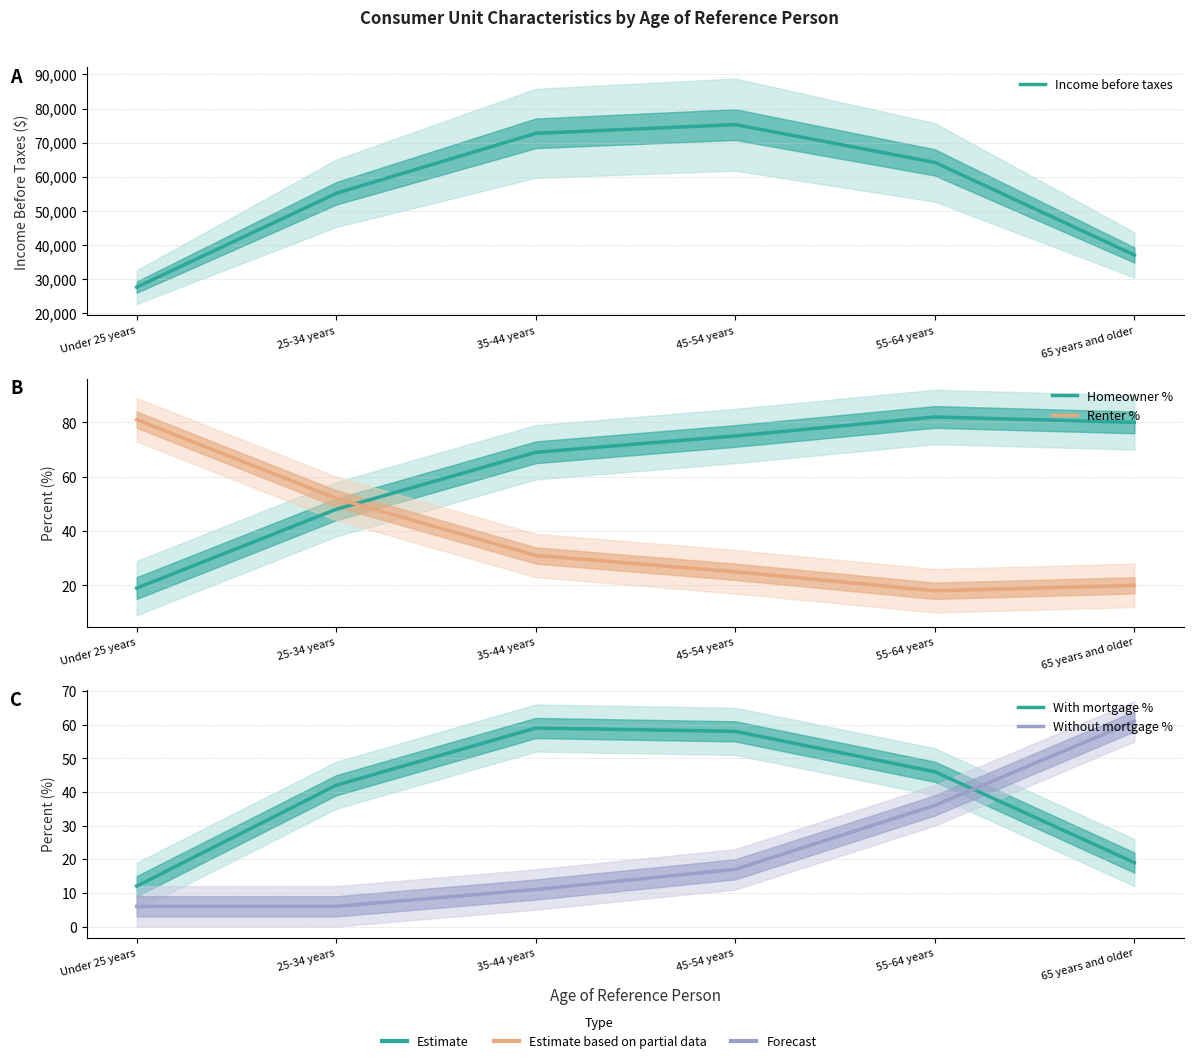

Which series has the largest total across all categories?

Income before taxes